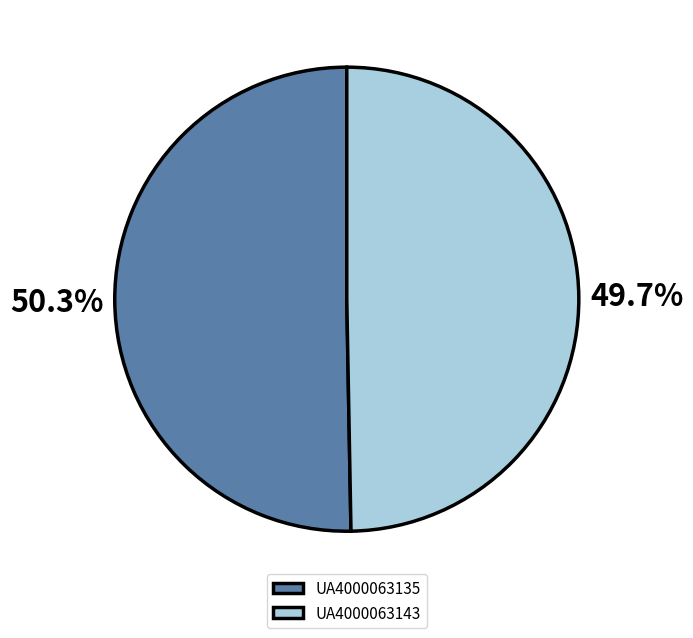

To the nearest percent, what is the combined percentage of UA4000063135 and UA4000063143?

100%